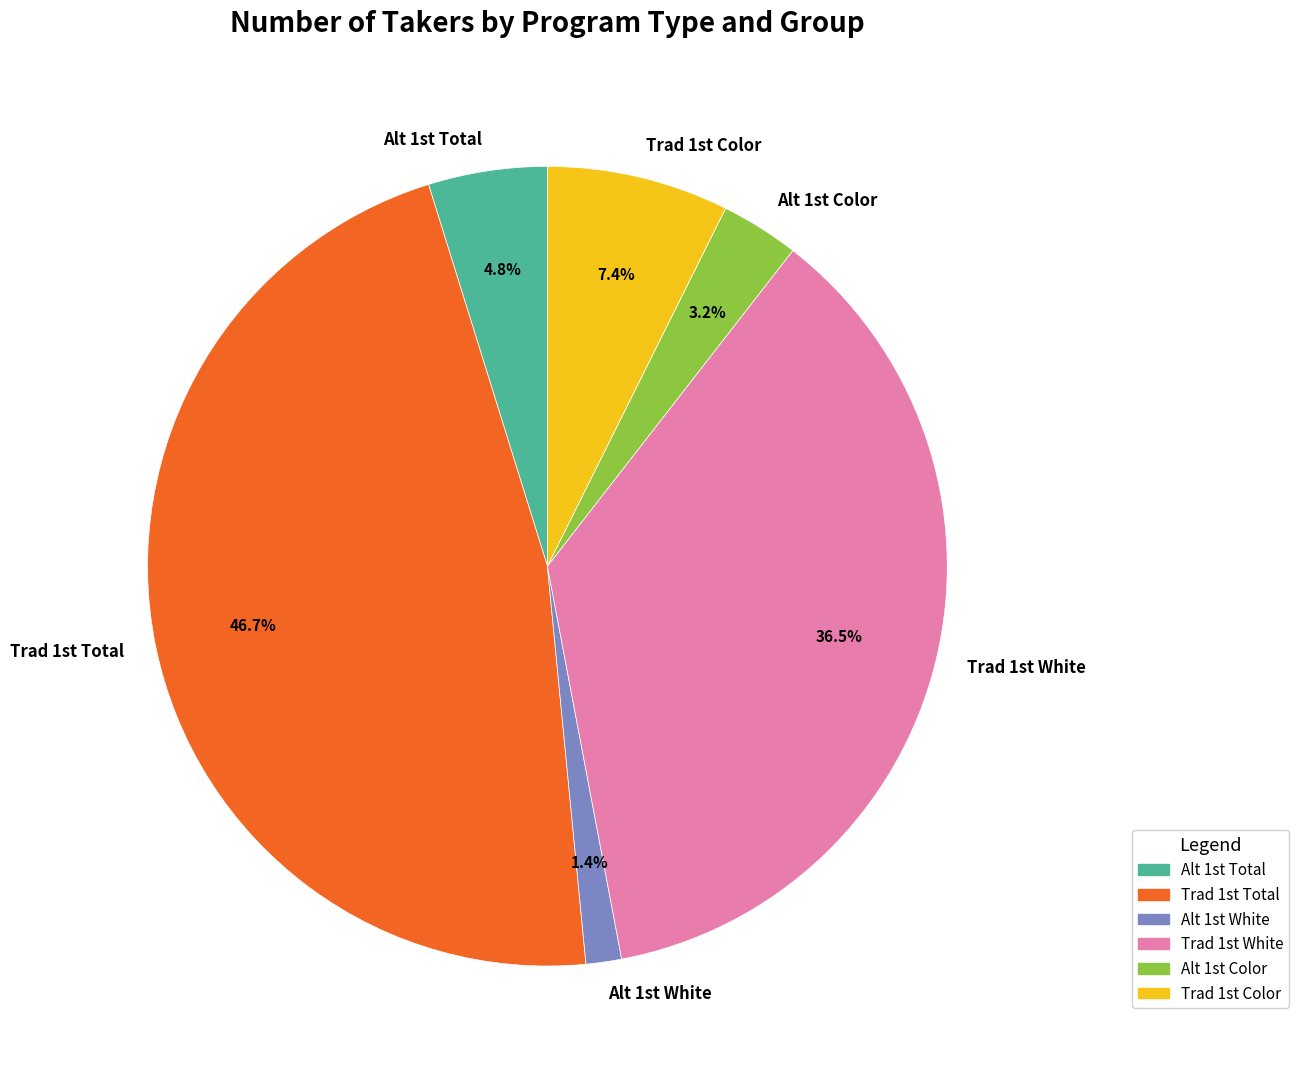

Which slice is the largest?

Trad 1st Total